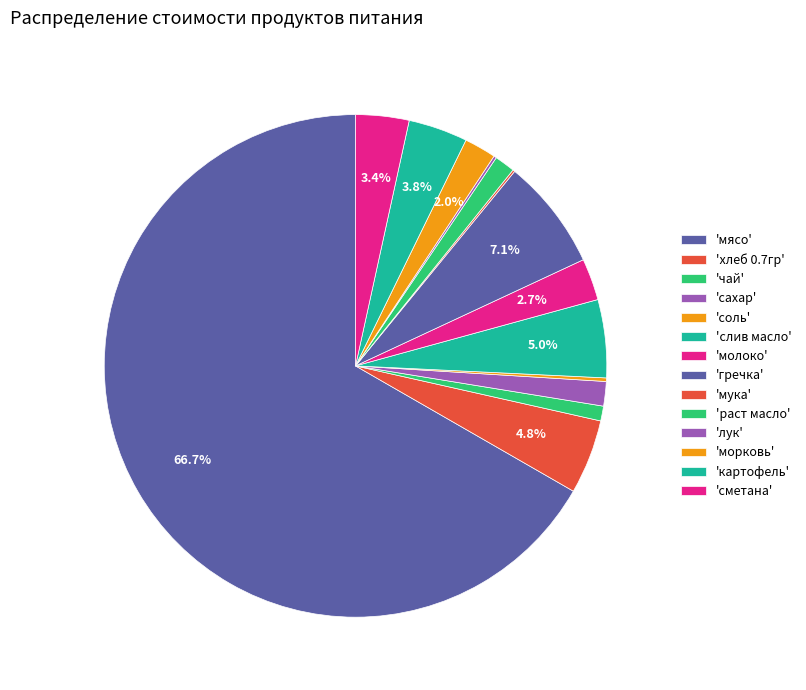

How many slices are in this pie chart?

14